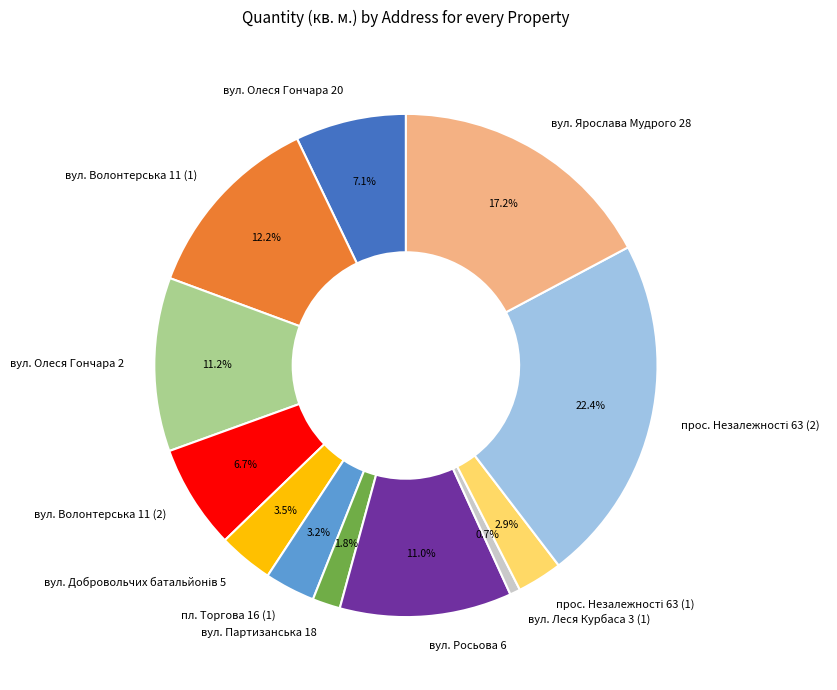

Is it true that вул. Волонтерська 11 (2) is 1% of the pie?

False